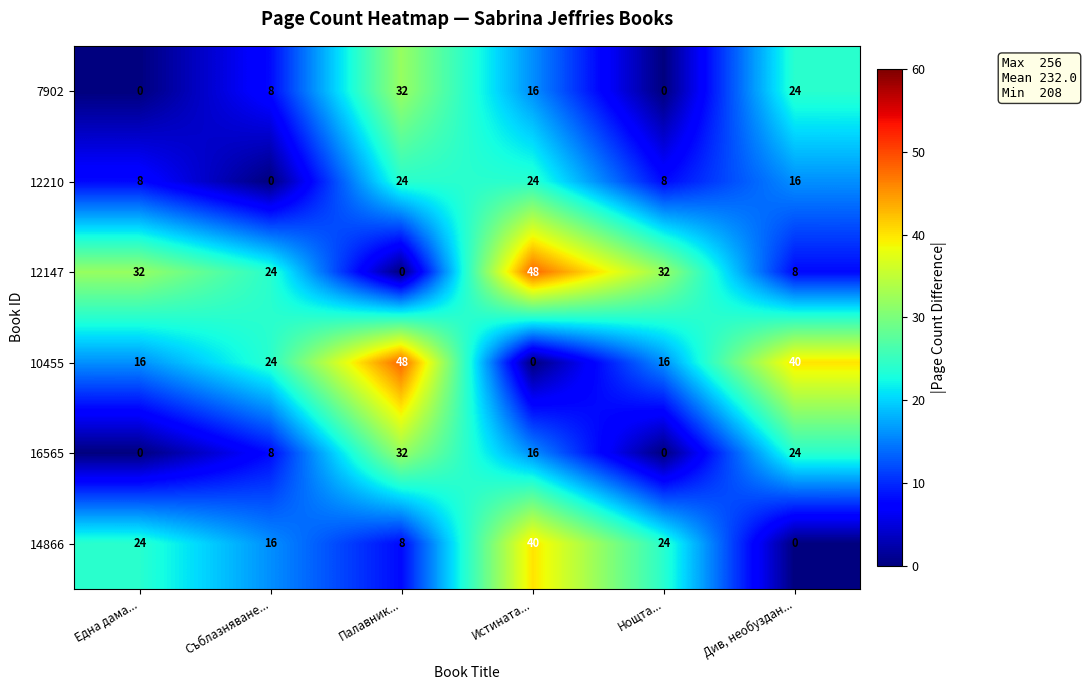

How many values in 14866 are above zero?

5